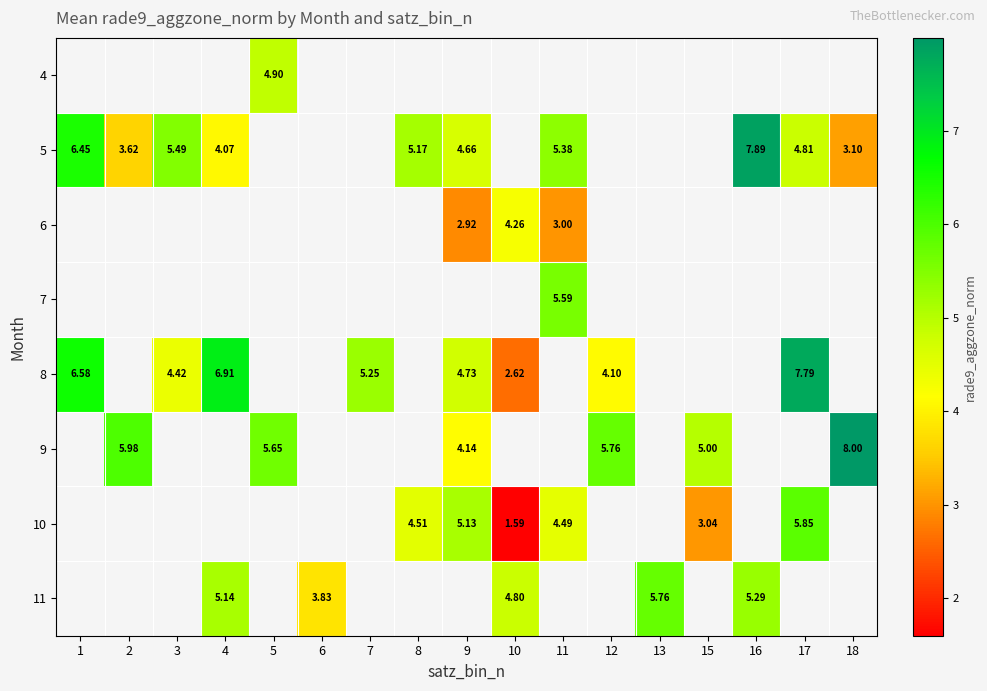

Is it true that 5 equals 5.4 at 11?

True